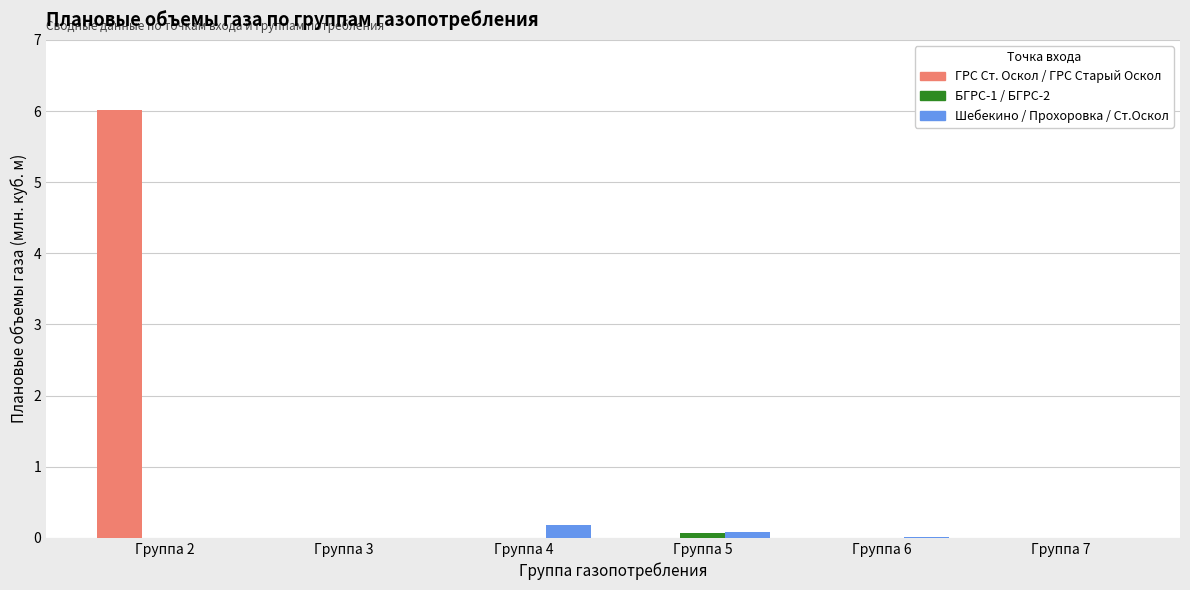

Is it true that ГРС Ст. Оскол / ГРС Старый Оскол equals 0.0 at Группа 3?

True